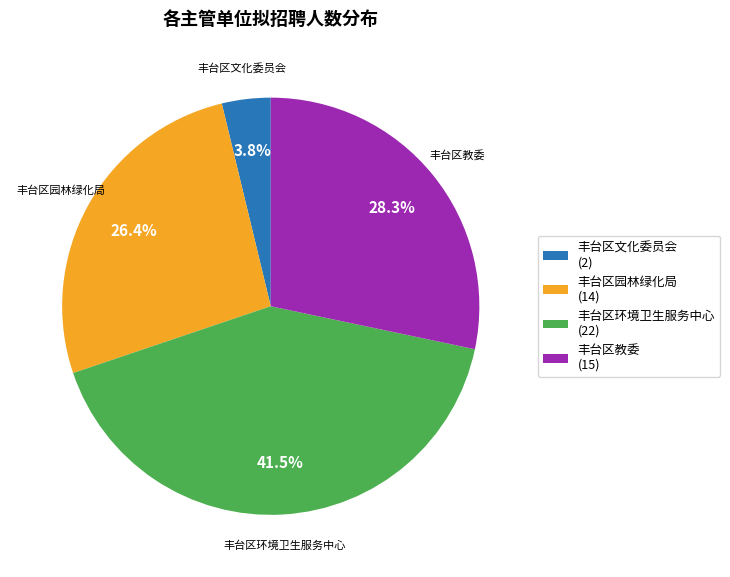

Approximately how many times larger is the value at 丰台区环境卫生服务中心 compared to 丰台区教委?

1.5